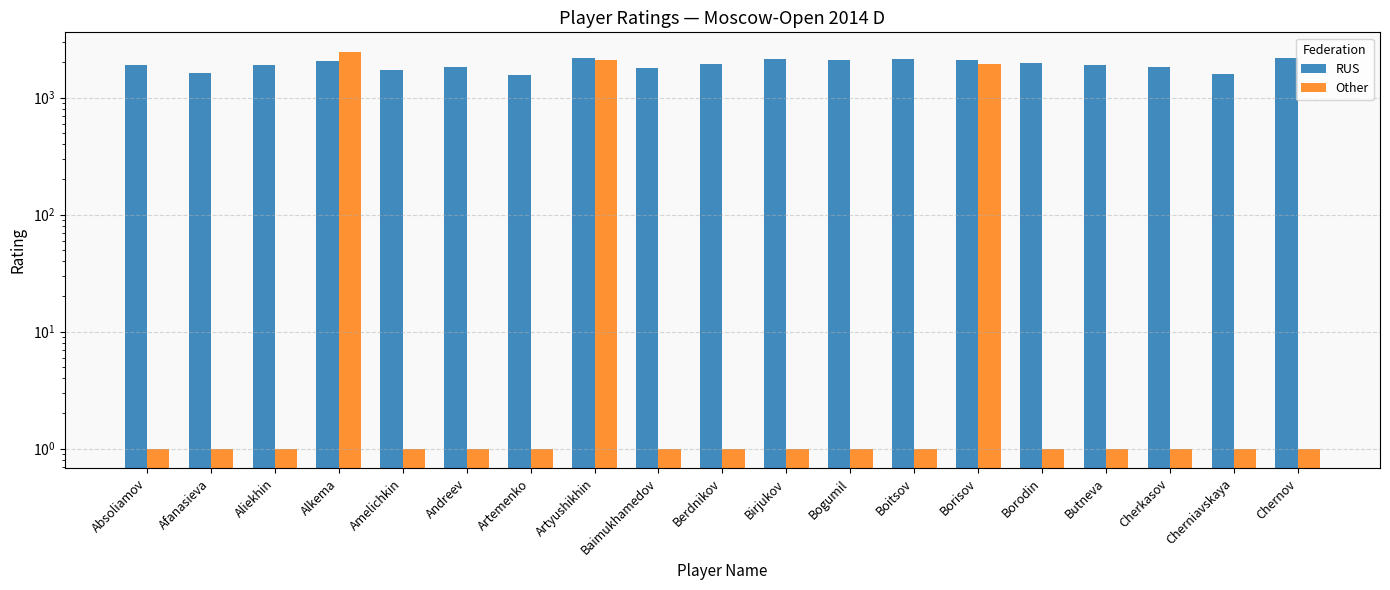

What is the spread (max minus min) of values at Absoliamov?

1890